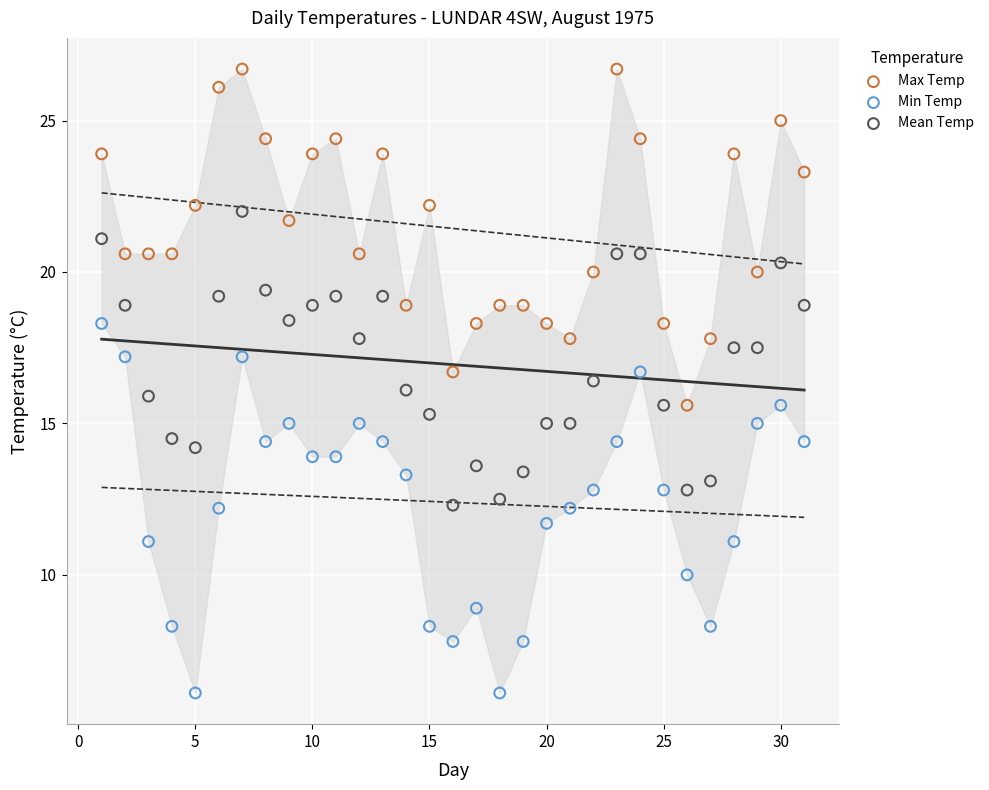

What are all the series names shown in the legend?

Max Temp, Min Temp, Mean Temp